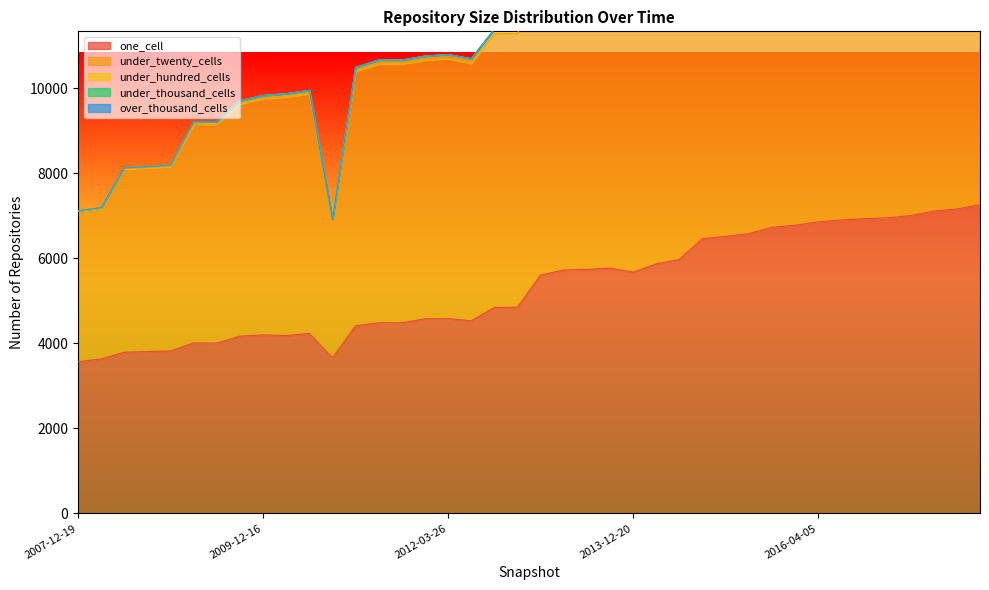

True or false: under_thousand_cells and under_twenty_cells cross at least once.

False